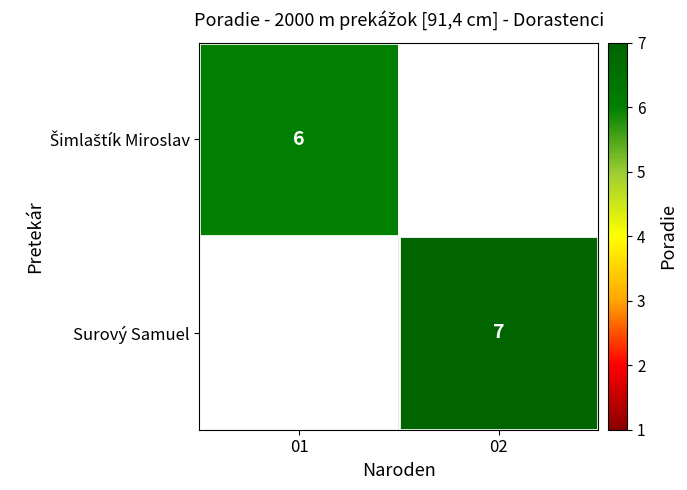

Which category has the lowest value across all series?

01